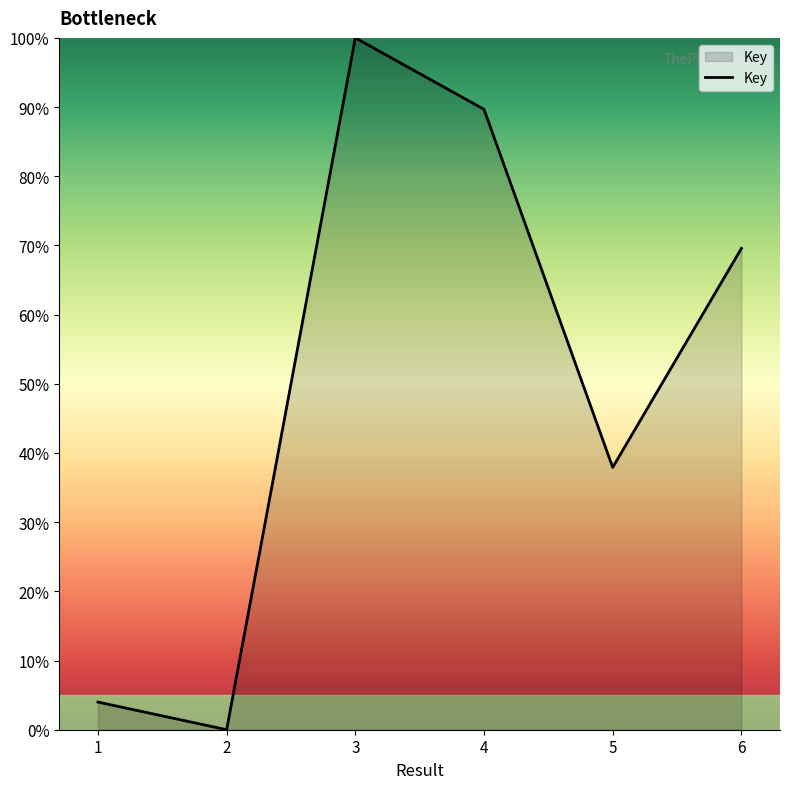

Rank the categories by value from lowest to highest.

2, 1, 5, 6, 4, 3